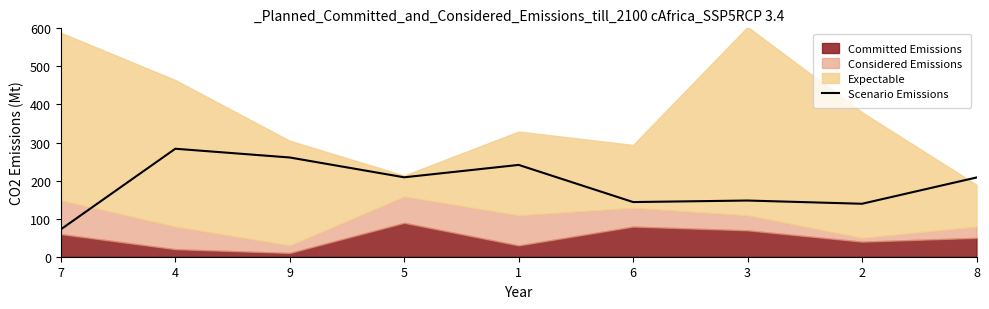

Reading left to right, extract all data points from this chart.

71.9	283.7	260.7	208.7	241.2	143.6	147.6	139.2	208.1